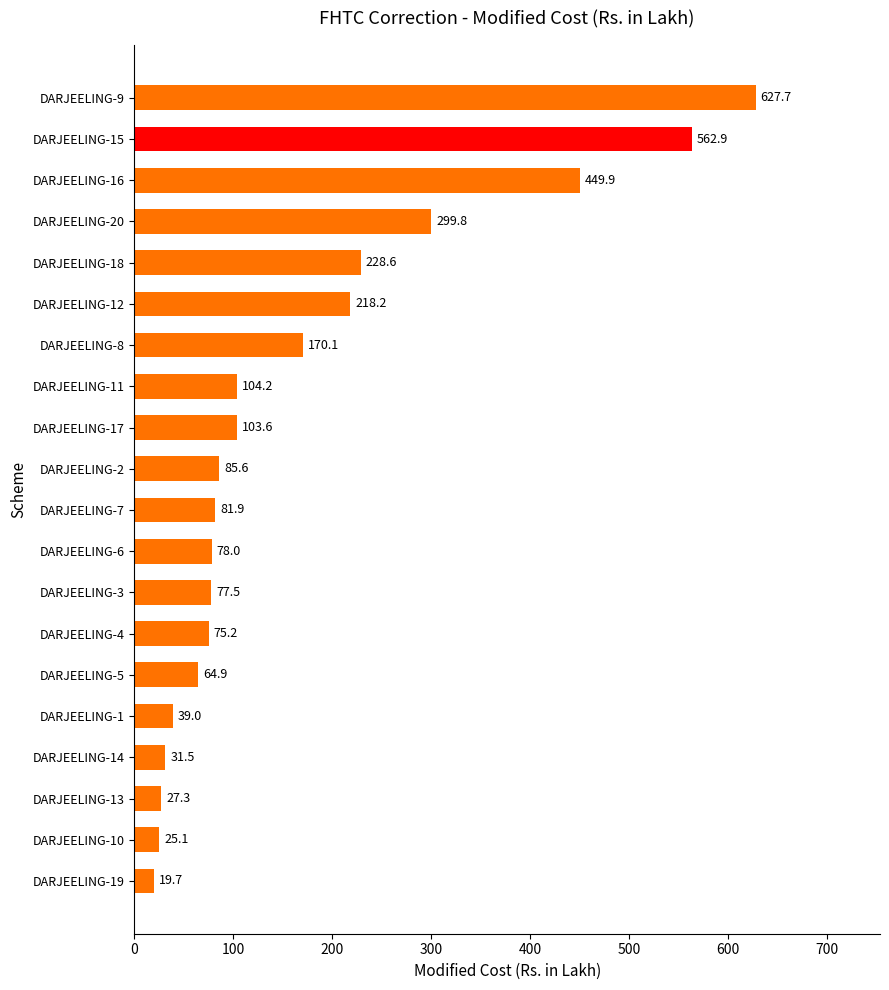

What is the label of the 6th bar from the top?

DARJEELING-12